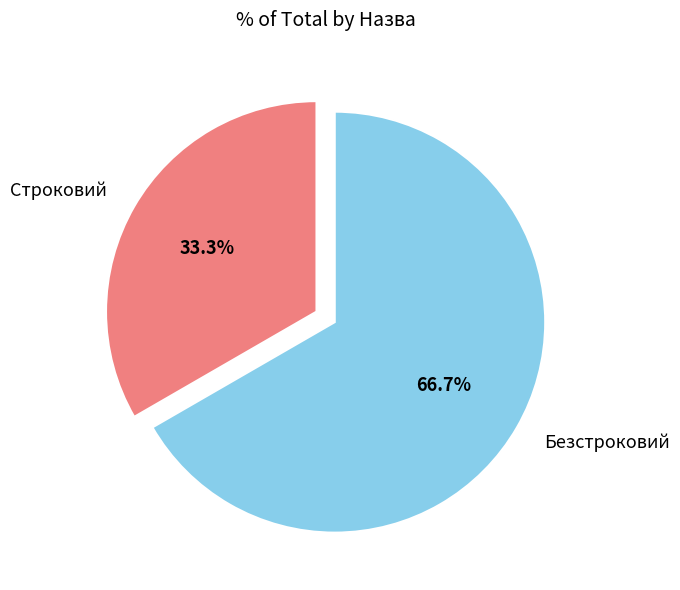

What is the largest slice in the pie chart?

Безстроковий